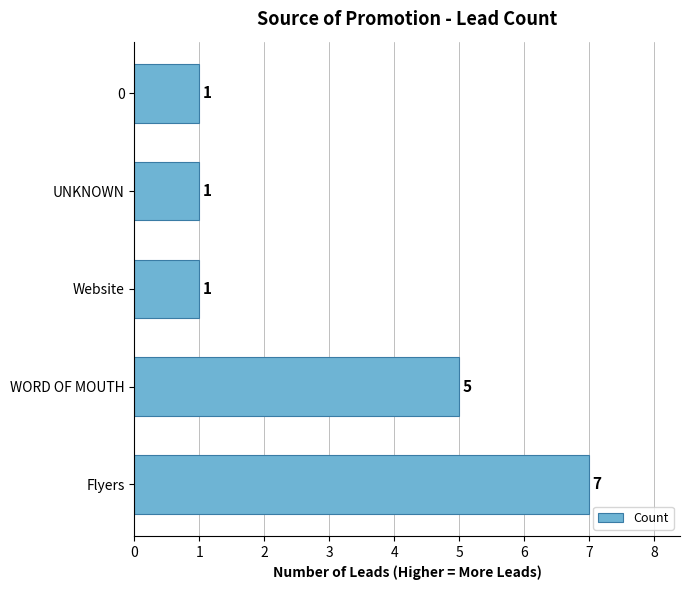

Reading bottom to top, transcribe all the data shown in this chart.

7	5	1	1	1